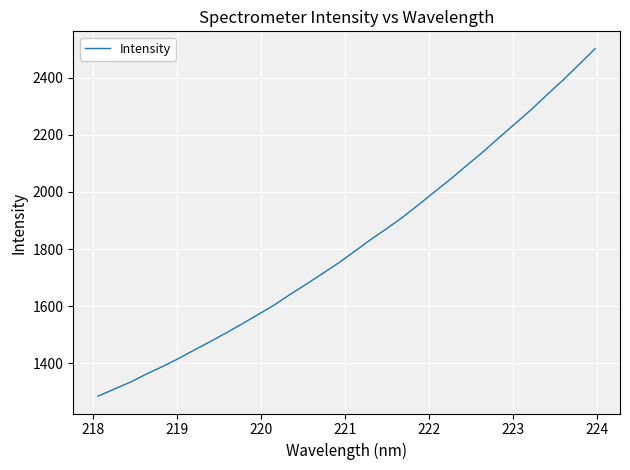

What is the maximum value shown in the chart?

2502.1